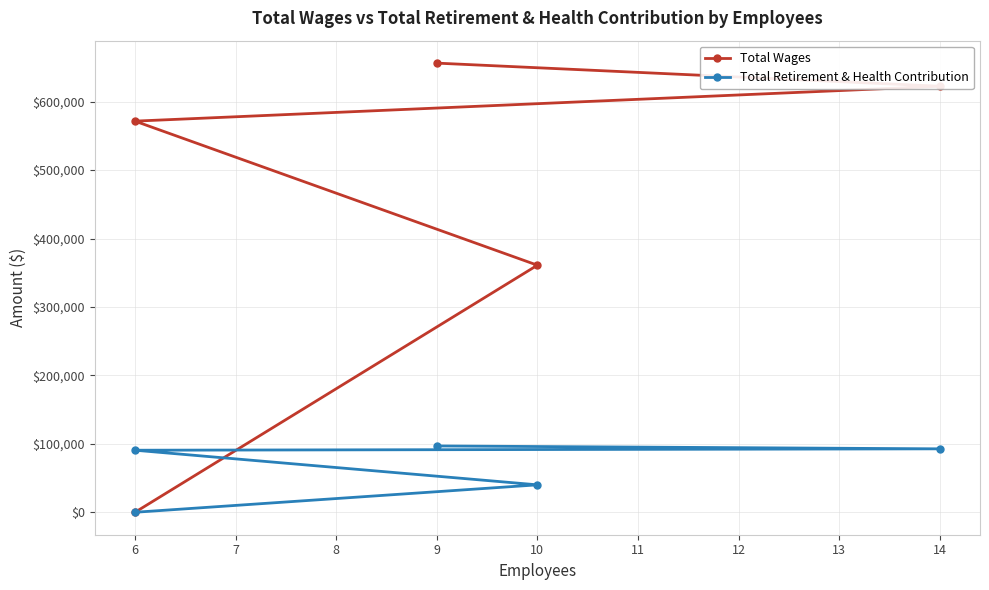

True or false: Total Retirement & Health Contribution and Total Wages intersect in this chart.

False